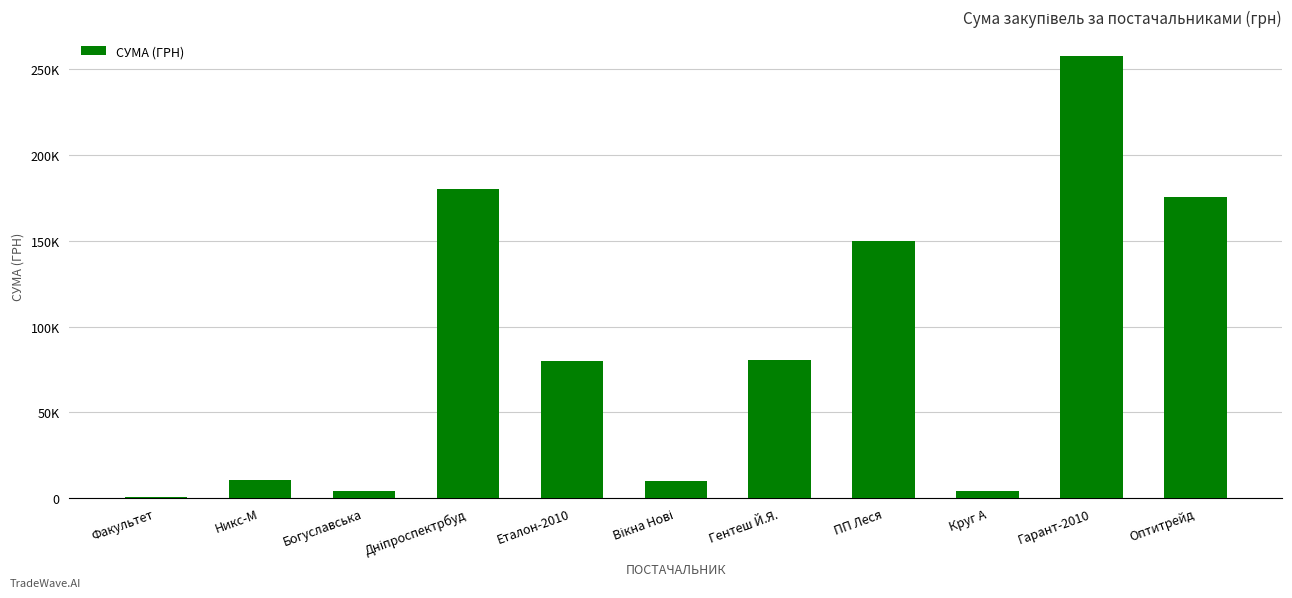

Does the chart contain any negative values?

No